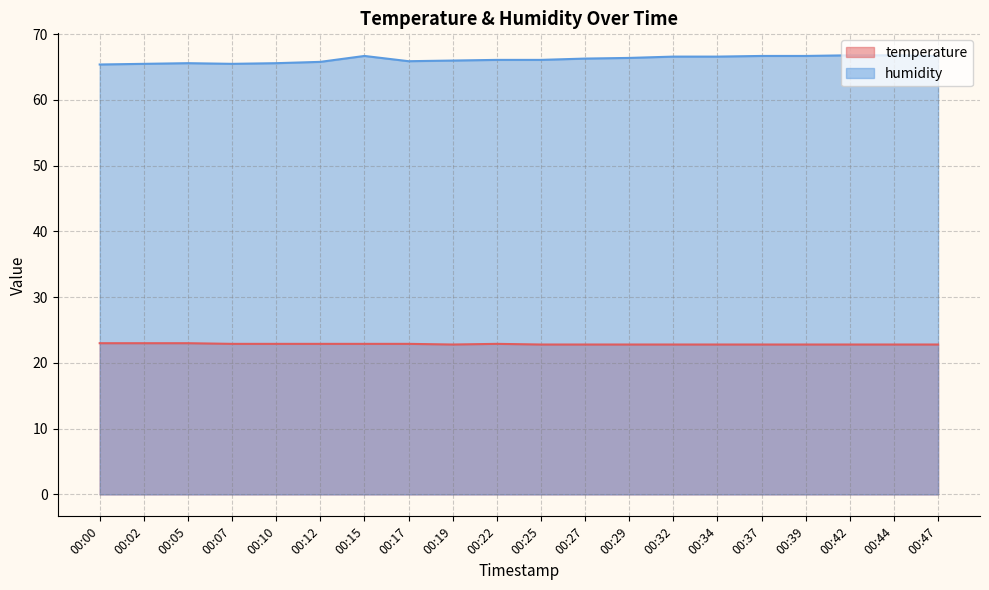

The value of humidity at 00:47 is 35.4. True or false?

False